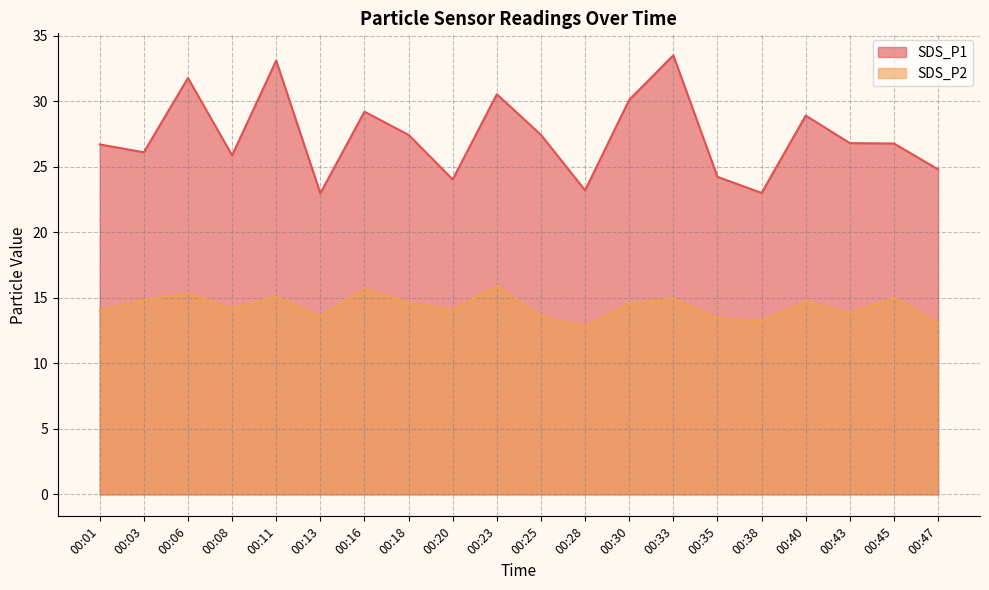

How many values in the SDS_P2 series exceed 14?

12